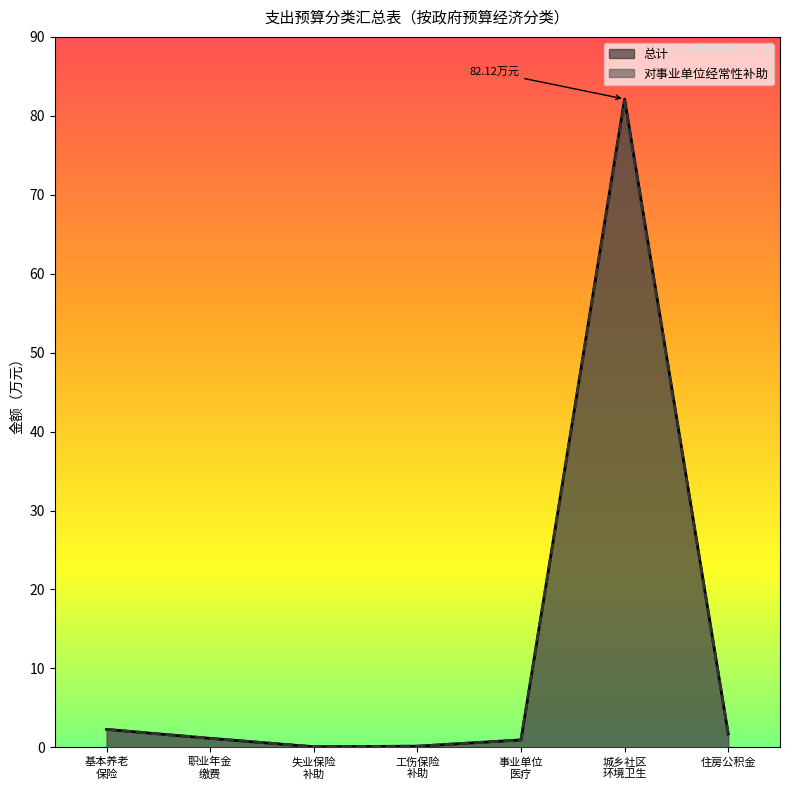

True or false: 对事业单位经常性补助 has a value of 0.9 at 事业单位 医疗.

True